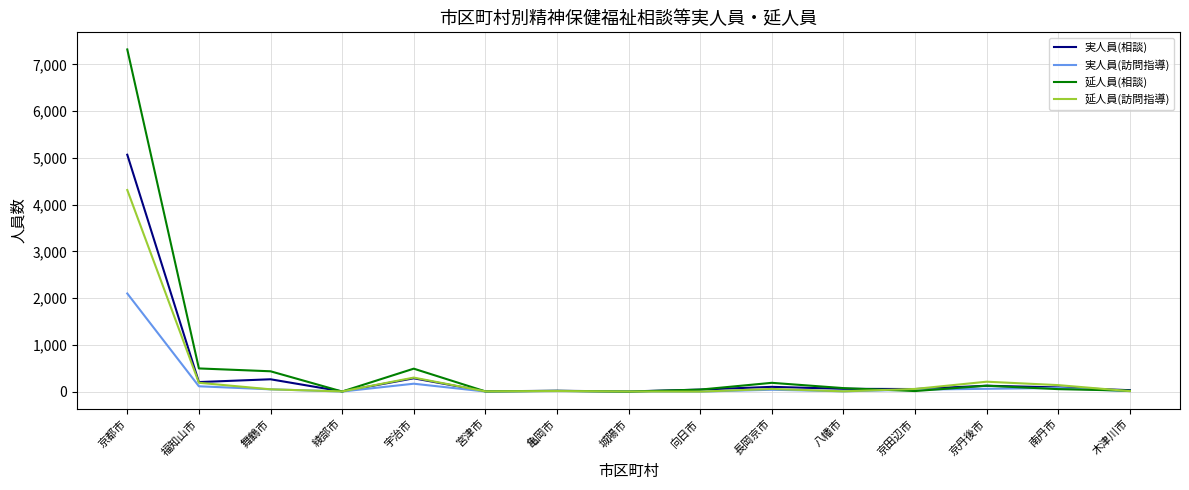

How many series are shown in this chart?

4